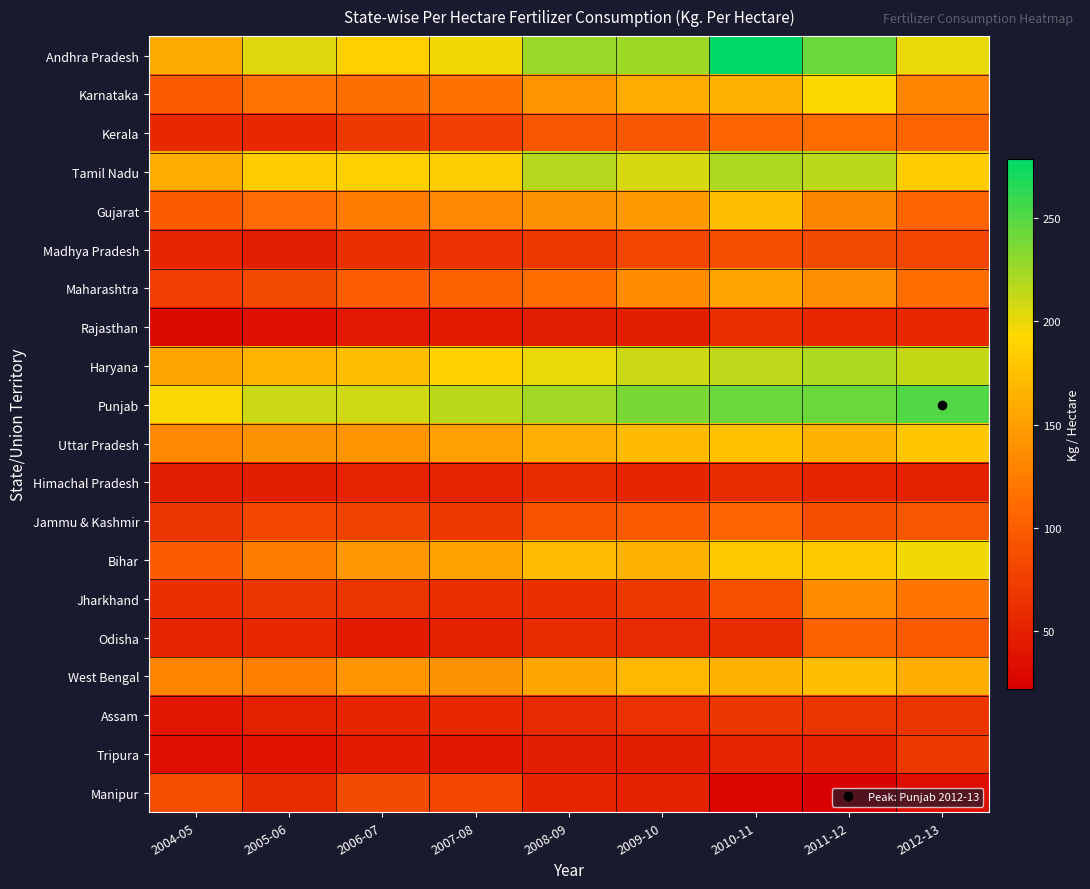

Reading left to right, transcribe all the data shown in this chart.

Andhra Pradesh: 2004-05=158.6	2005-06=203.6	2006-07=185.9	2007-08=196.6	2008-09=226.3	2009-10=225.6	2010-11=278.4	2011-12=242.9	2012-13=199.7
Karnataka: 2004-05=99.5	2005-06=117.3	2006-07=114.1	2007-08=116.9	2008-09=142.1	2009-10=159.5	2010-11=164.0	2011-12=193.7	2012-13=130.3
Kerala: 2004-05=56.7	2005-06=57.0	2006-07=70.0	2007-08=75.4	2008-09=94.5	2009-10=95.9	2010-11=106.2	2011-12=113.2	2012-13=106.9
Tamil Nadu: 2004-05=159.1	2005-06=183.7	2006-07=186.5	2007-08=185.0	2008-09=217.6	2009-10=205.8	2010-11=220.6	2011-12=214.8	2012-13=184.2
Gujarat: 2004-05=99.5	2005-06=111.1	2006-07=124.6	2007-08=132.8	2008-09=140.5	2009-10=147.2	2010-11=174.1	2011-12=132.4	2012-13=106.5
Madhya Pradesh: 2004-05=53.4	2005-06=47.1	2006-07=61.5	2007-08=63.8	2008-09=69.7	2009-10=81.4	2010-11=87.2	2011-12=84.0	2012-13=80.8
Maharashtra: 2004-05=74.7	2005-06=84.5	2006-07=100.1	2007-08=102.7	2008-09=113.3	2009-10=135.3	2010-11=152.8	2011-12=137.9	2012-13=113.0
Rajasthan: 2004-05=31.3	2005-06=36.3	2006-07=43.1	2007-08=44.4	2008-09=47.4	2009-10=48.3	2010-11=60.6	2011-12=55.3	2012-13=56.1
Haryana: 2004-05=155.1	2005-06=166.7	2006-07=173.0	2007-08=189.0	2008-09=199.6	2009-10=209.9	2010-11=213.8	2011-12=220.1	2012-13=211.8
Punjab: 2004-05=194.6	2005-06=210.1	2006-07=209.2	2007-08=215.7	2008-09=224.6	2009-10=237.0	2010-11=242.7	2011-12=242.6	2012-13=250.6
Uttar Pradesh: 2004-05=134.1	2005-06=140.4	2006-07=142.0	2007-08=150.7	2008-09=161.8	2009-10=171.0	2010-11=174.3	2011-12=165.0	2012-13=180.1
Himachal Pradesh: 2004-05=47.0	2005-06=48.8	2006-07=52.1	2007-08=51.5	2008-09=59.1	2009-10=54.8	2010-11=59.1	2011-12=54.1	2012-13=50.3
Jammu & Kashmir: 2004-05=66.3	2005-06=81.3	2006-07=78.9	2007-08=69.0	2008-09=92.7	2009-10=98.5	2010-11=105.9	2011-12=86.2	2012-13=94.4
Bihar: 2004-05=99.8	2005-06=125.3	2006-07=144.7	2007-08=152.4	2008-09=171.6	2009-10=165.6	2010-11=180.6	2011-12=180.5	2012-13=196.3
Jharkhand: 2004-05=62.1	2005-06=67.6	2006-07=65.5	2007-08=60.6	2008-09=61.6	2009-10=70.0	2010-11=90.2	2011-12=136.6	2012-13=119.3
Odisha: 2004-05=51.6	2005-06=57.3	2006-07=46.2	2007-08=50.1	2008-09=59.3	2009-10=57.6	2010-11=59.1	2011-12=103.7	2012-13=96.7
West Bengal: 2004-05=129.7	2005-06=127.5	2006-07=143.2	2007-08=141.0	2008-09=155.8	2009-10=168.6	2010-11=164.9	2011-12=172.9	2012-13=161.2
Assam: 2004-05=41.3	2005-06=49.3	2006-07=54.6	2007-08=55.7	2008-09=57.5	2009-10=63.1	2010-11=67.6	2011-12=66.0	2012-13=65.7
Tripura: 2004-05=34.7	2005-06=39.2	2006-07=45.3	2007-08=42.2	2008-09=47.5	2009-10=48.6	2010-11=51.6	2011-12=50.2	2012-13=69.1
Manipur: 2004-05=86.0	2005-06=59.8	2006-07=85.5	2007-08=81.9	2008-09=54.8	2009-10=51.2	2010-11=27.9	2011-12=21.9	2012-13=35.1